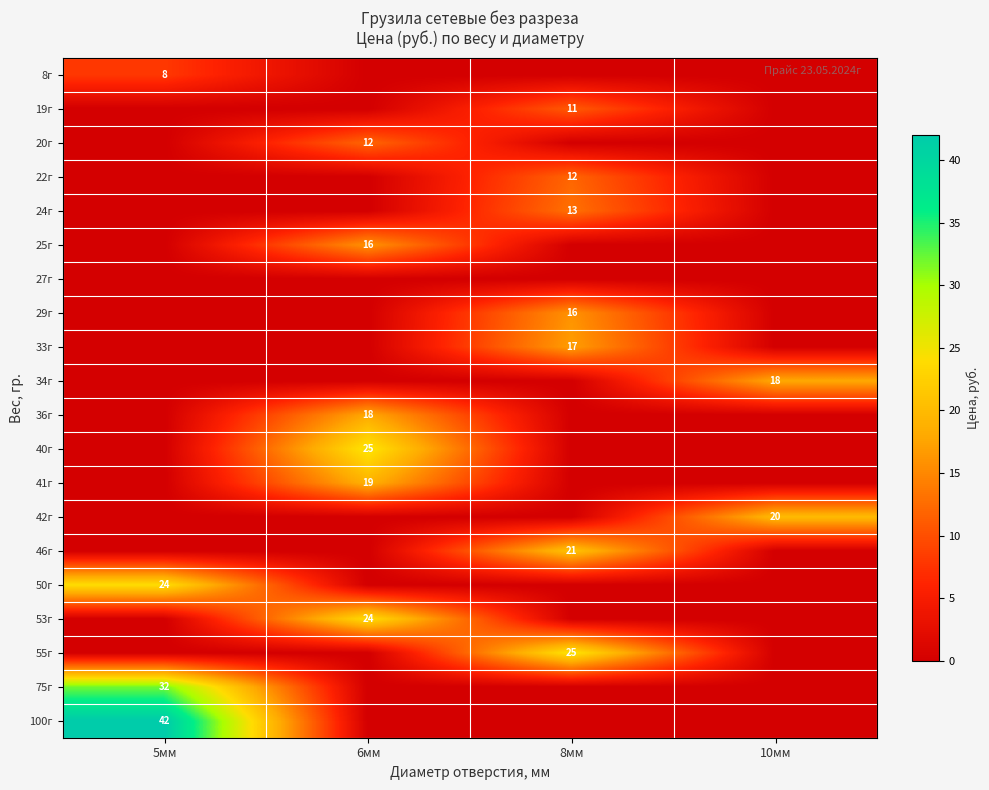

True or false: 41г has a value of 32 at 6мм.

False